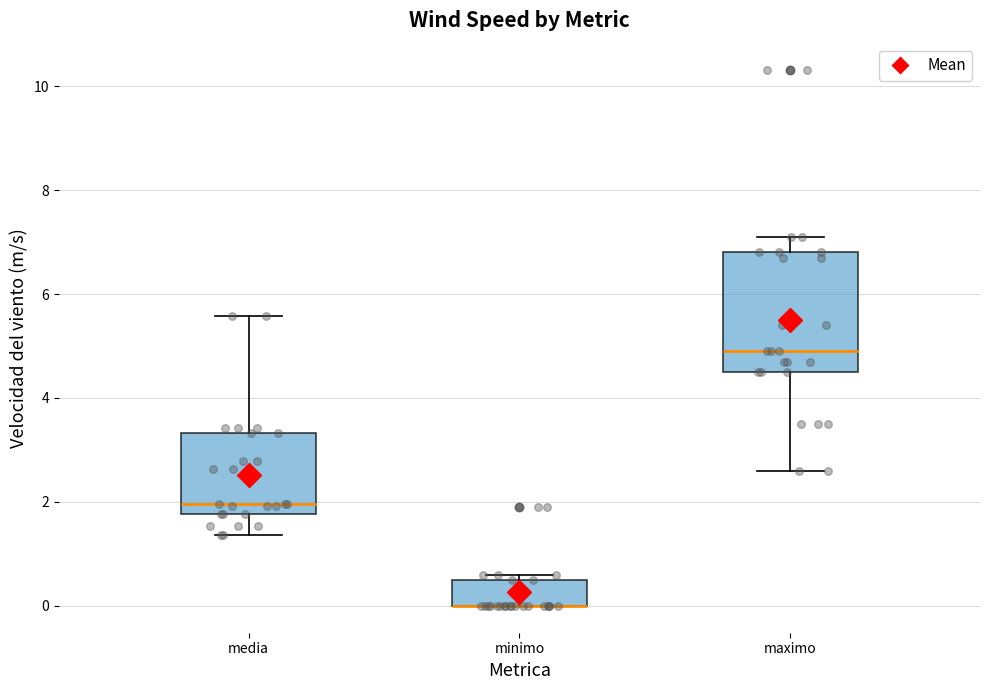

Which box is the tallest, from its lower edge to its upper edge?

maximo